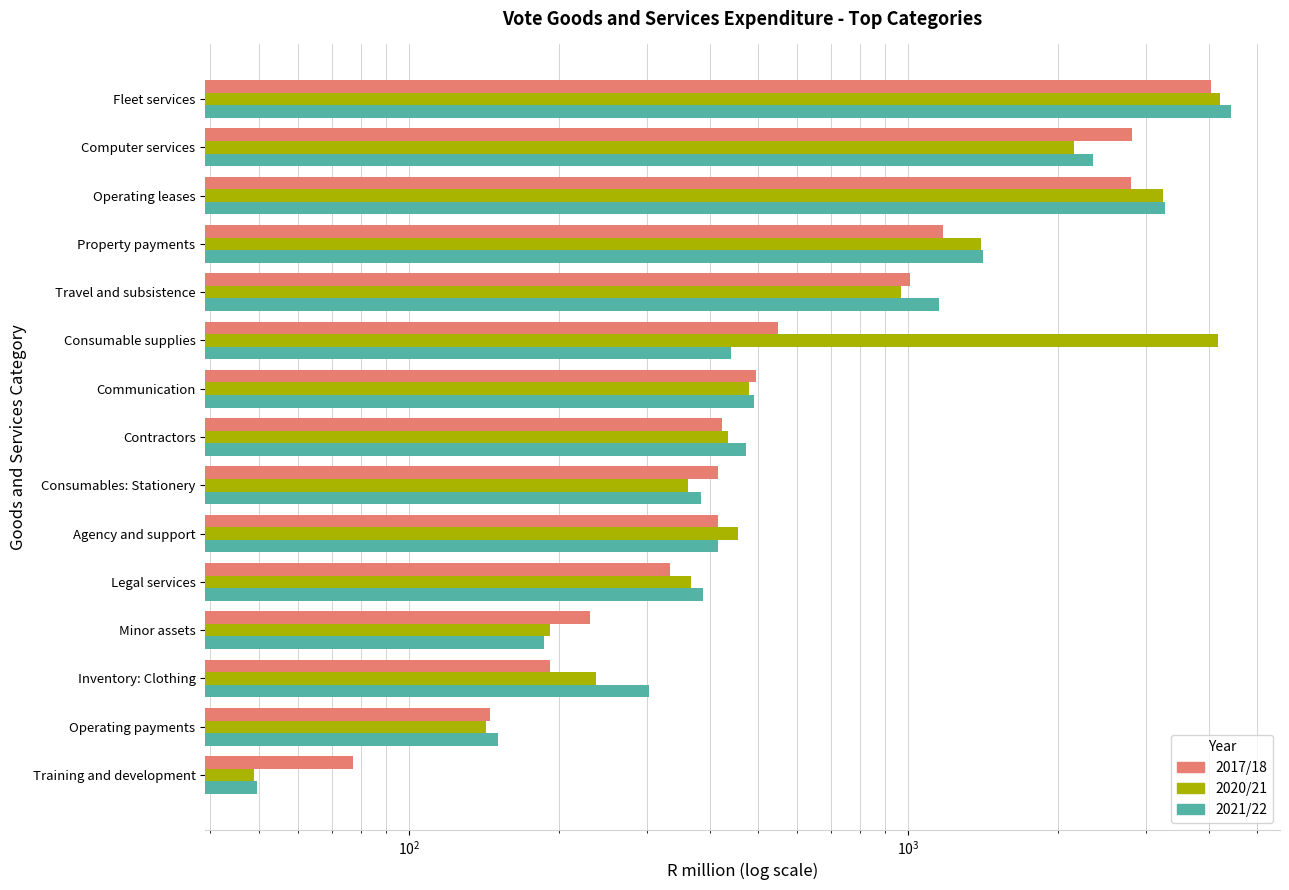

What is the value of the 2021/22 bar at the 14th from the left?

2345.1